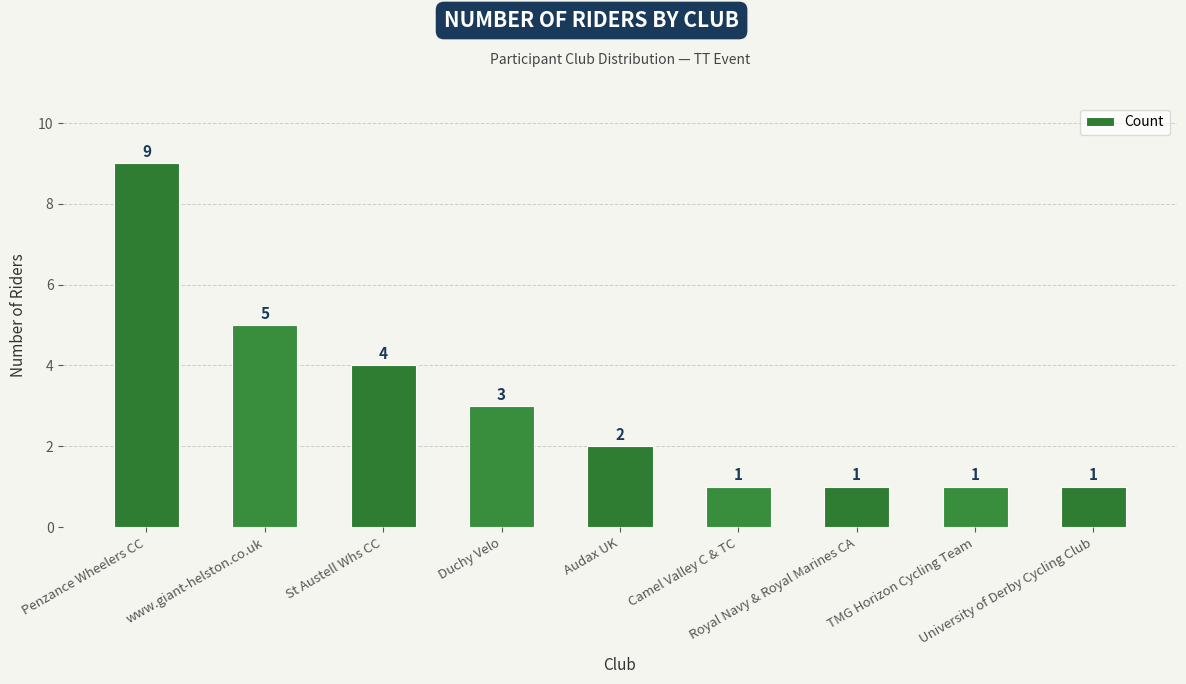

Approximately how many times larger is the value at www.giant-helston.co.uk compared to Camel Valley C & TC?

5.0